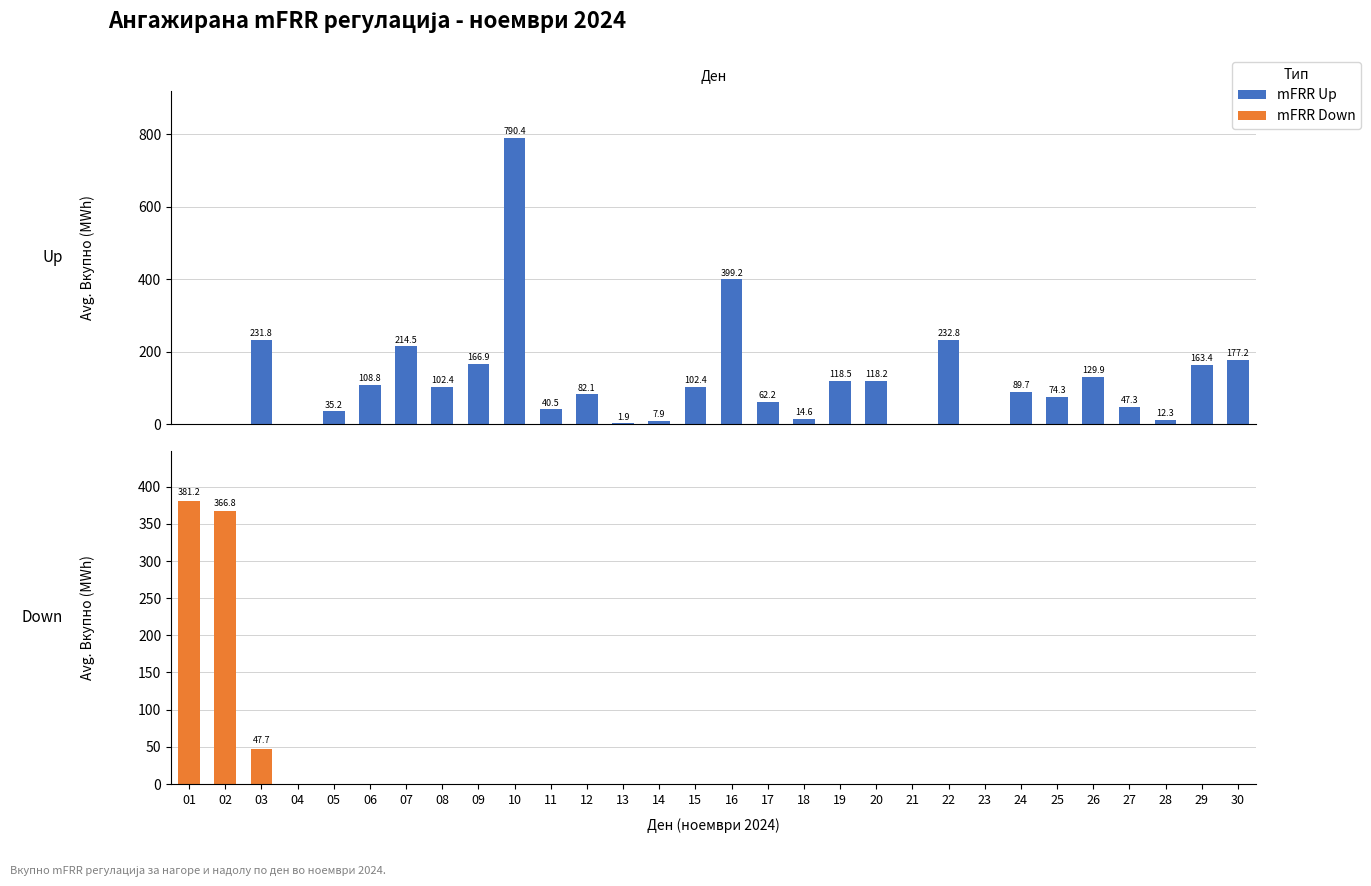

At which label does mFRR Up reach its minimum?

01